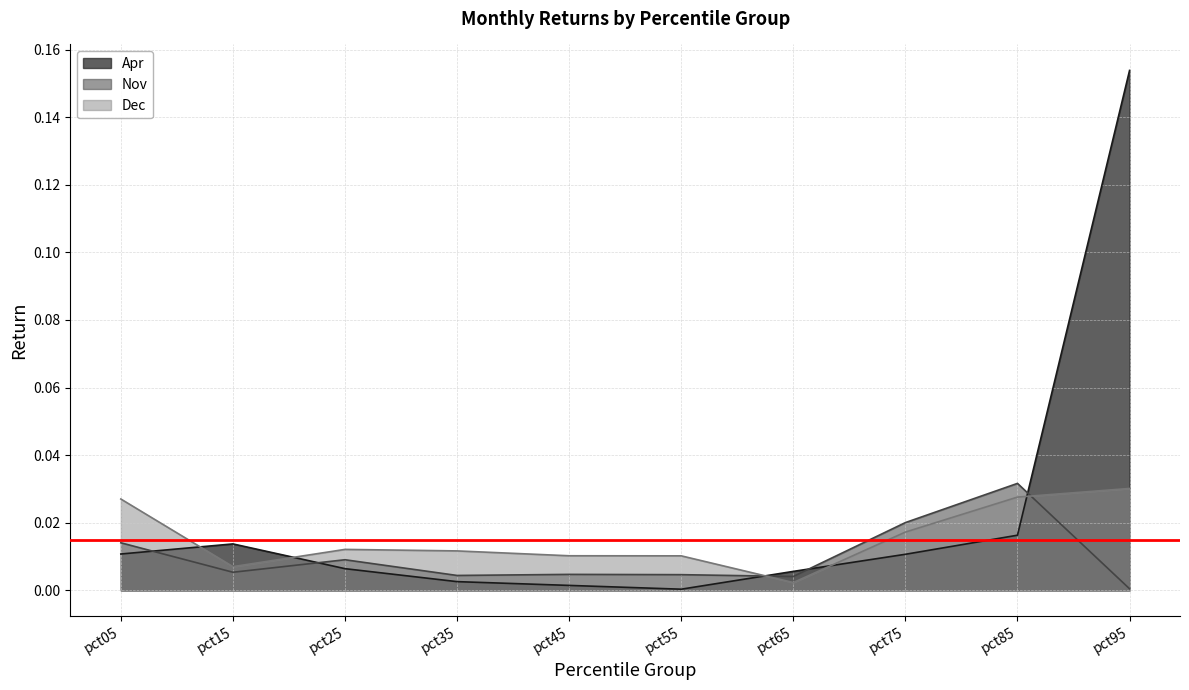

At which category is the sum across all series the highest?

pct95